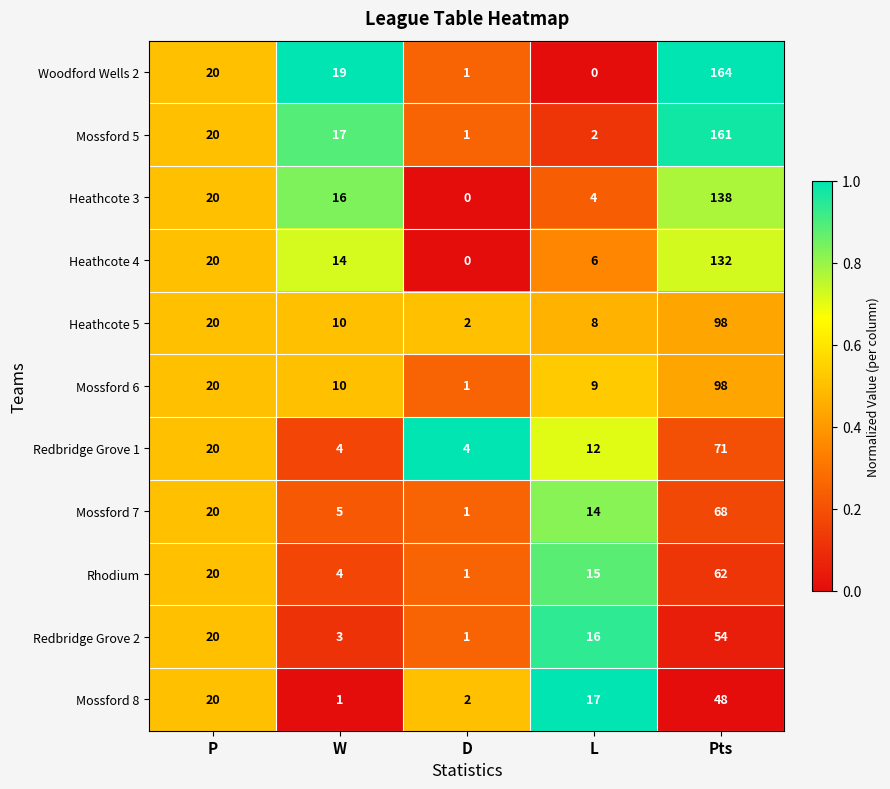

At which category is the sum across all series the highest?

Pts